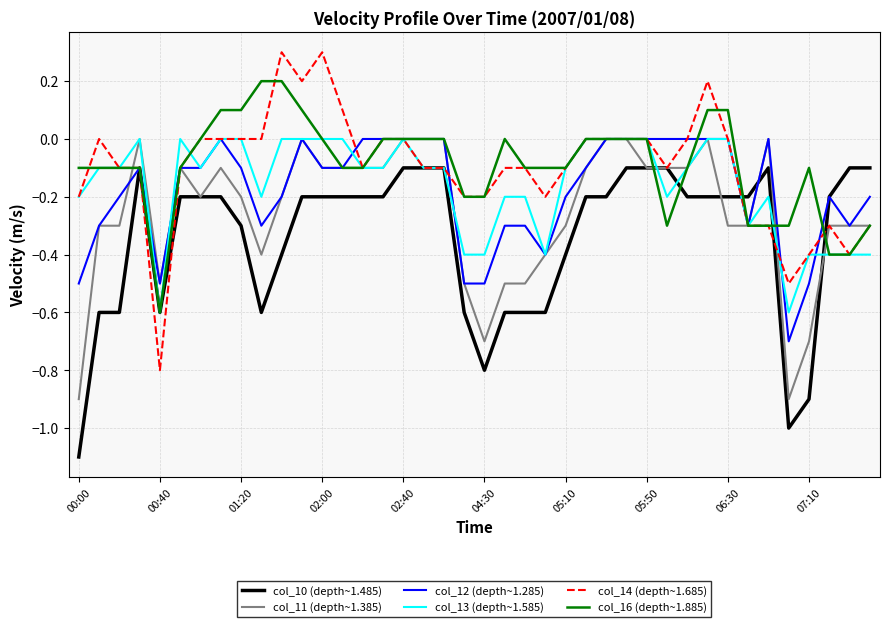

Which series has the largest range (max minus min)?

col_14 (depth~1.685)